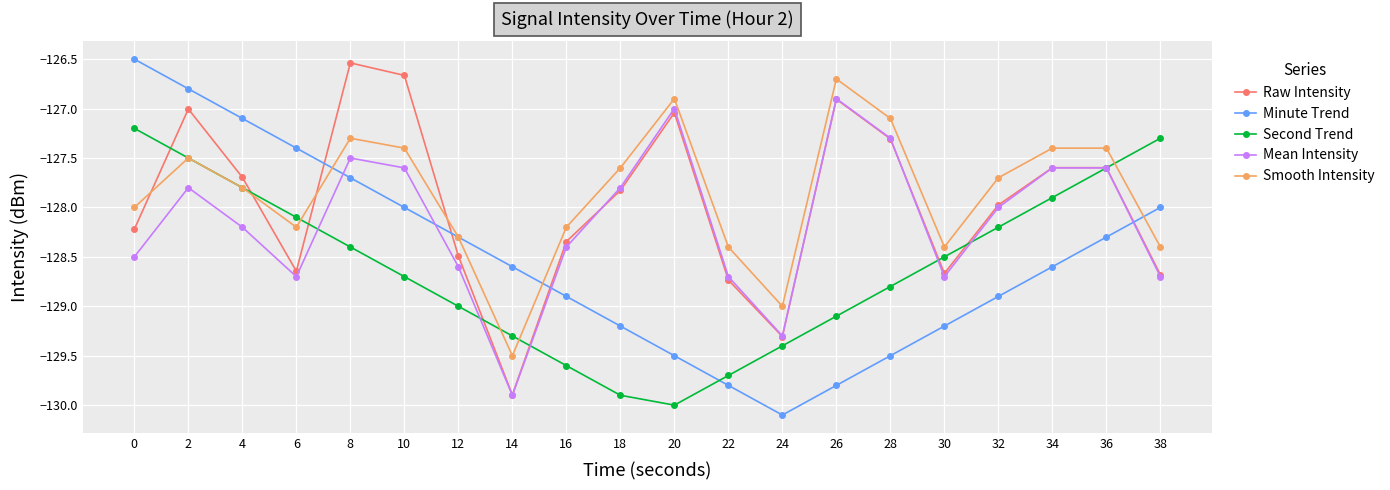

Which series ends up on top after the final intersection of Raw Intensity and Smooth Intensity?

Smooth Intensity